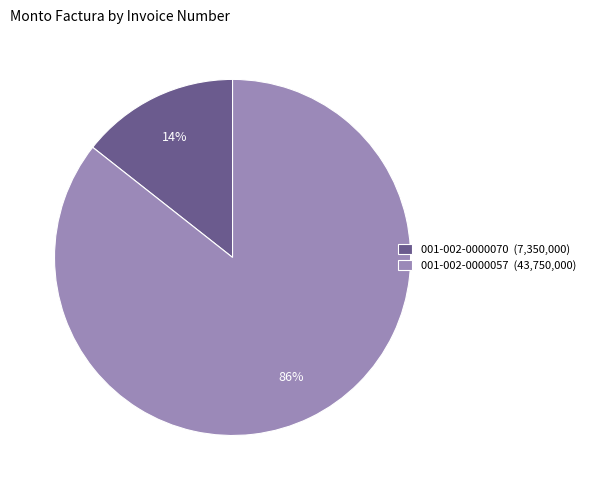

Which has a higher value, 001-002-0000057 or 001-002-0000070?

001-002-0000057